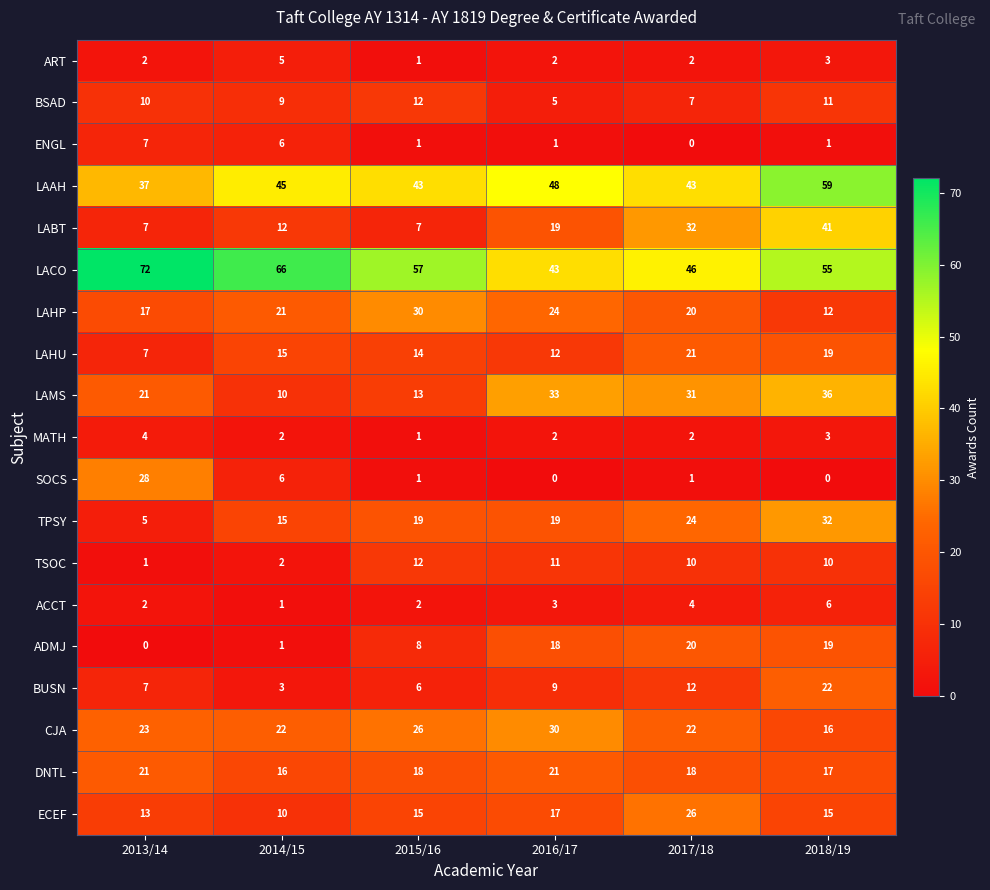

What is the maximum value shown in the chart?

72